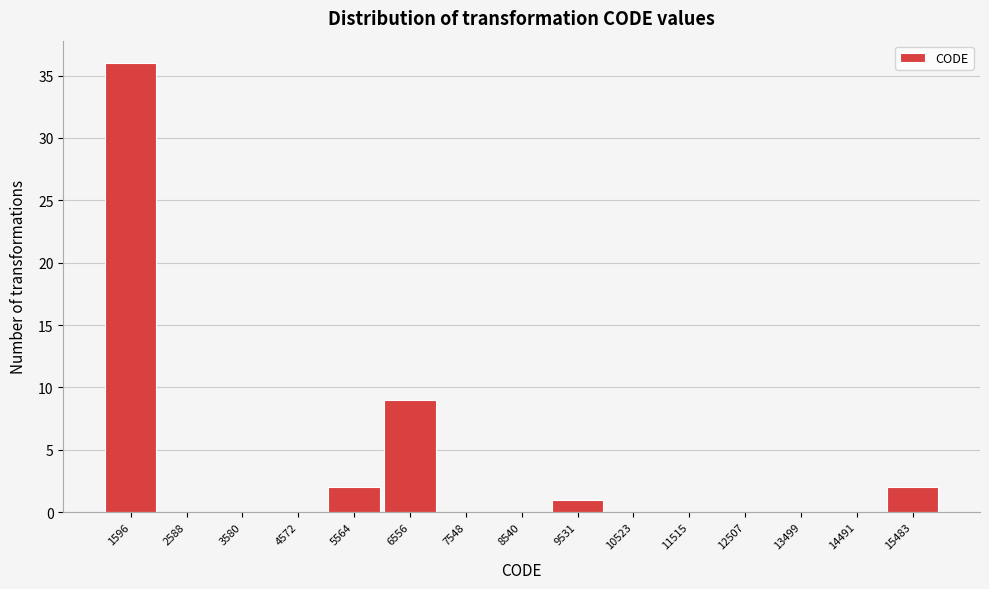

Reading left to right, transcribe this chart: for each bar, give the range it covers on the x-axis and its height. Neither the bar edges nor the heights are printed on the chart, so give them approximately, as read against the axes.

1100 to 2100: 36
2100 to 3100: 0
3100 to 4100: 0
4100 to 5100: 0
5100 to 6100: 2
6100 to 7100: 9
7100 to 8000: 0
8000 to 9000: 0
9000 to 10000: 1
10000 to 11000: 0
11000 to 12000: 0
12000 to 13000: 0
13000 to 14000: 0
14000 to 15000: 0
15000 to 16000: 2